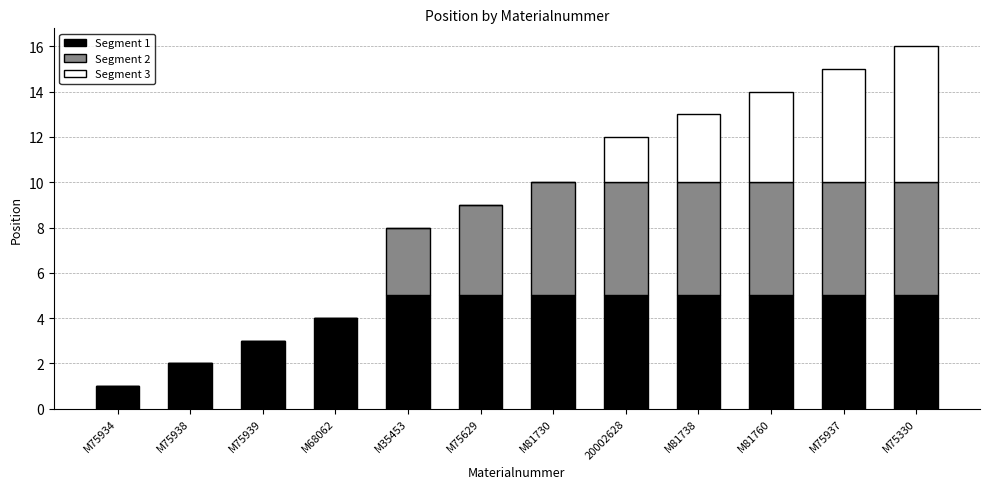

Is it true that Segment 1 equals 8 at M81730?

False